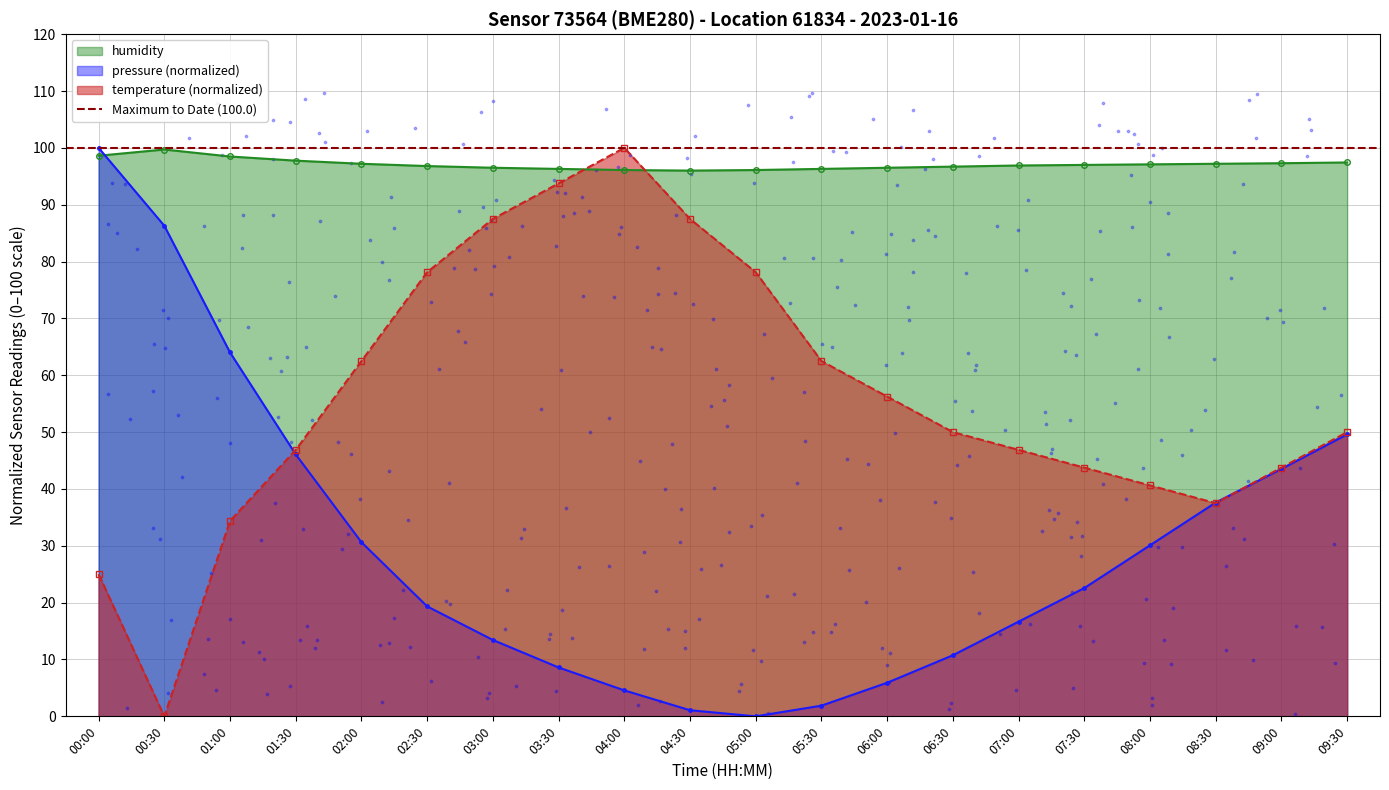

Which series has the largest total across all categories?

humidity